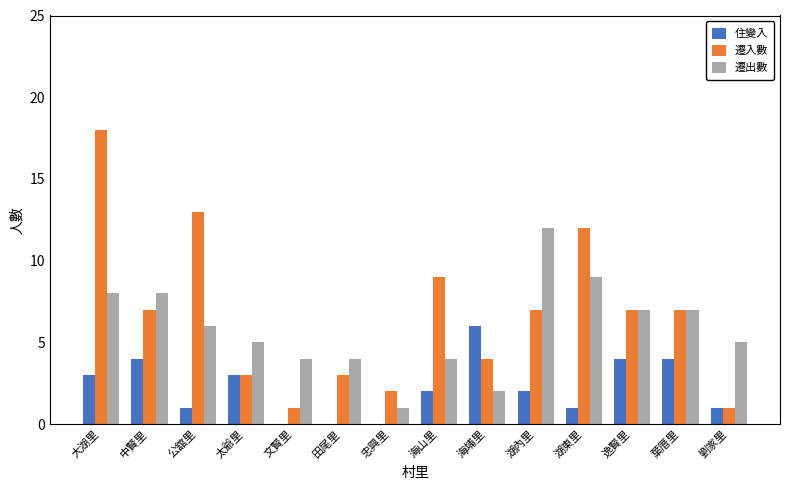

What is the sum of all 遷入數 values?

94